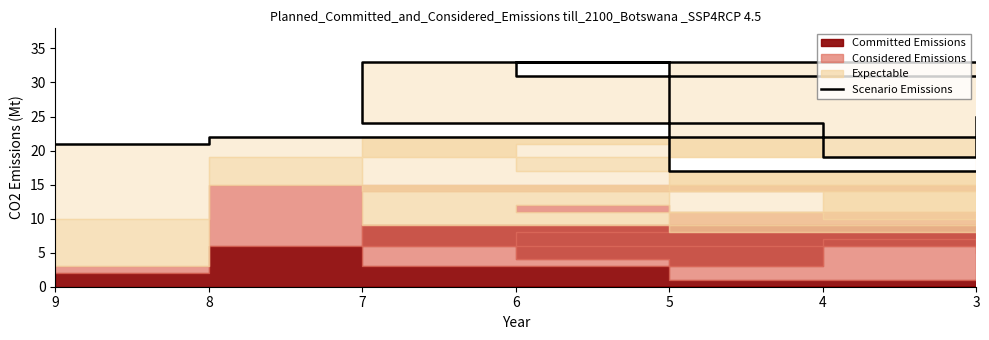

Between 3 and 7, which is larger?

3